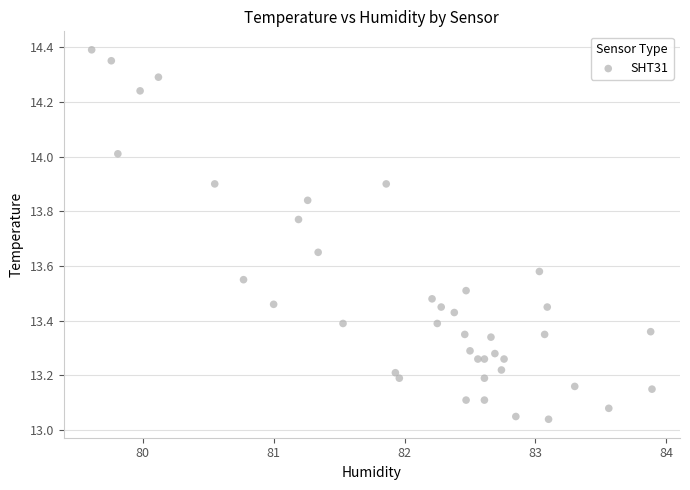

What is the range of X values (max minus min)?

4.3